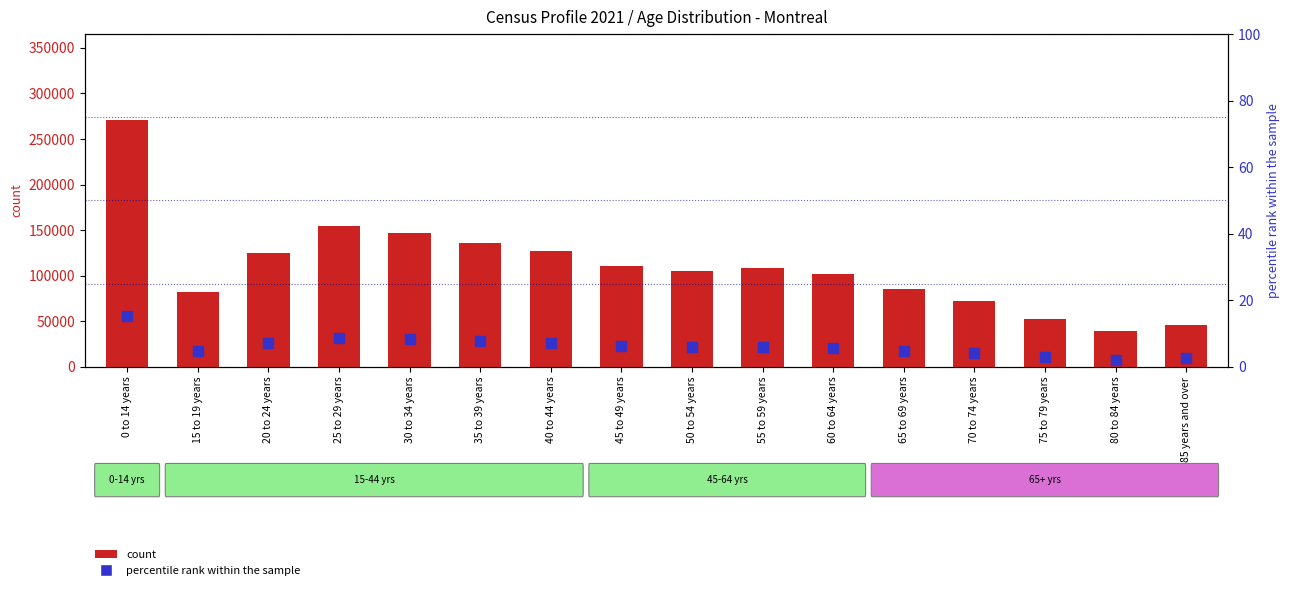

At which category is the sum across all series the highest?

0 to 14 years